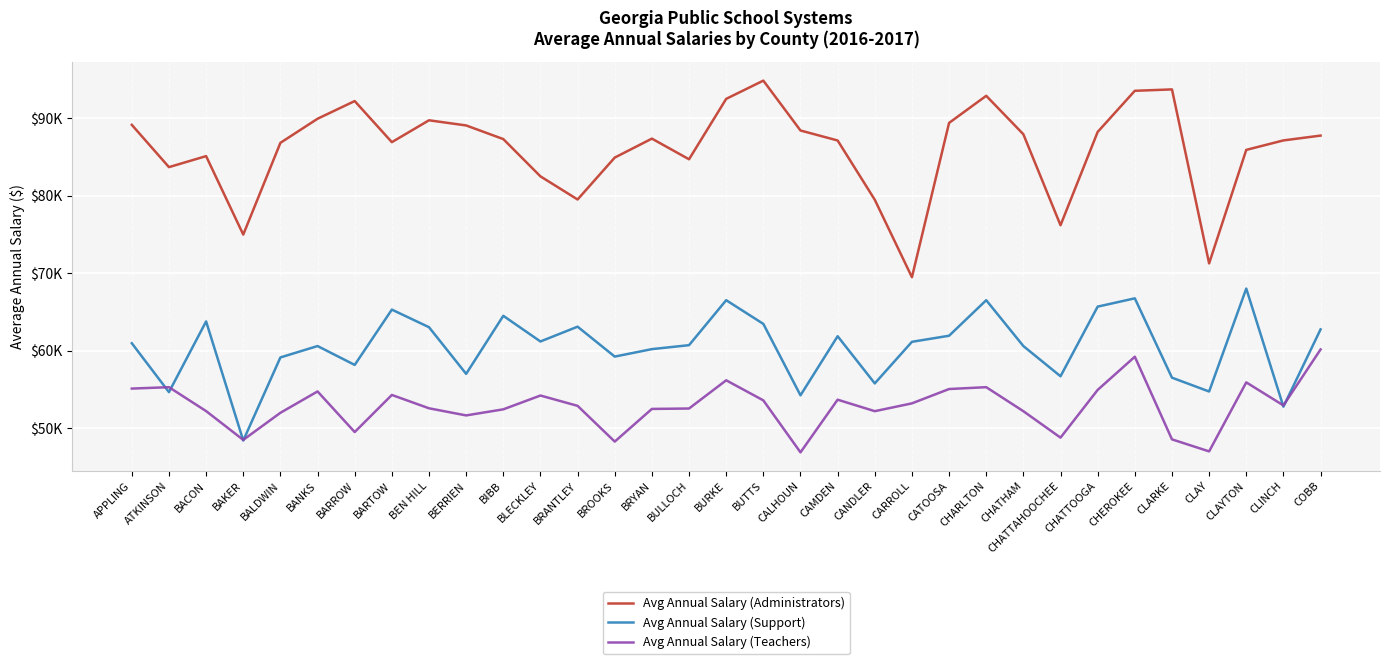

Where is the first local minimum for Avg Annual Salary (Support)?

ATKINSON